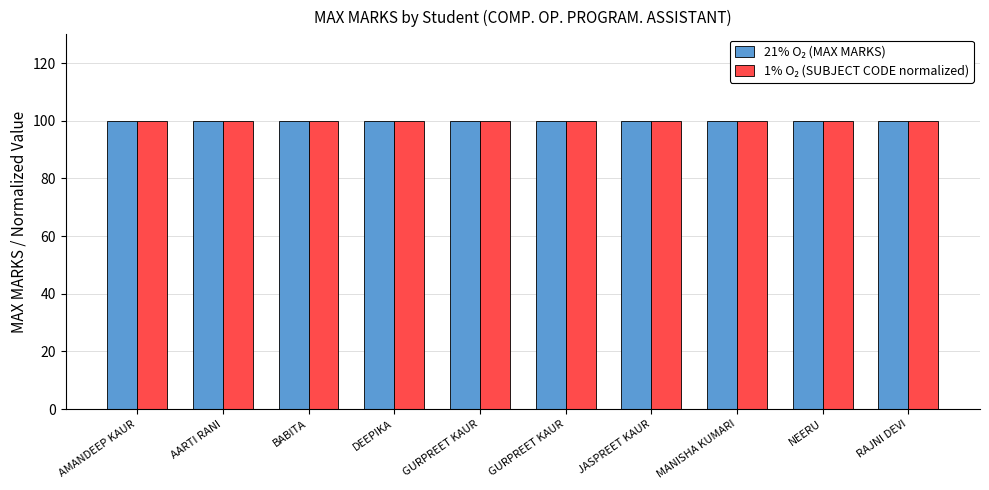

Count the number of data series in this chart.

2